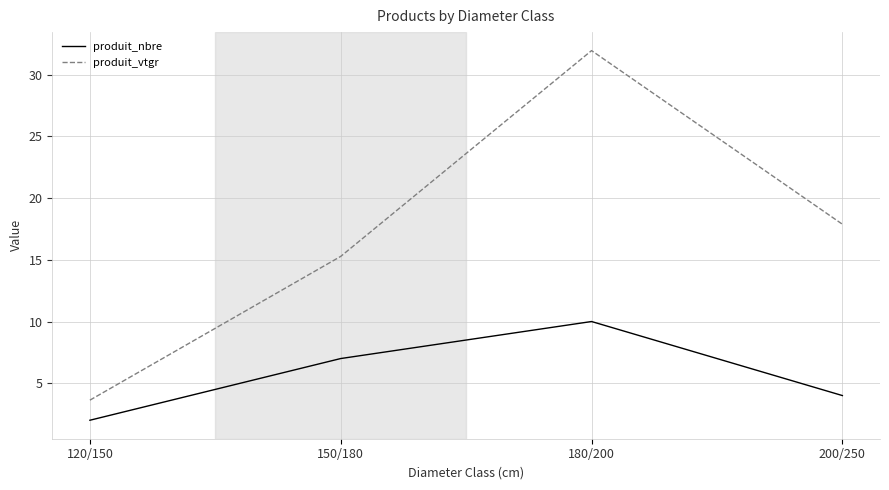

At which category does produit_vtgr reach its first local peak?

180/200